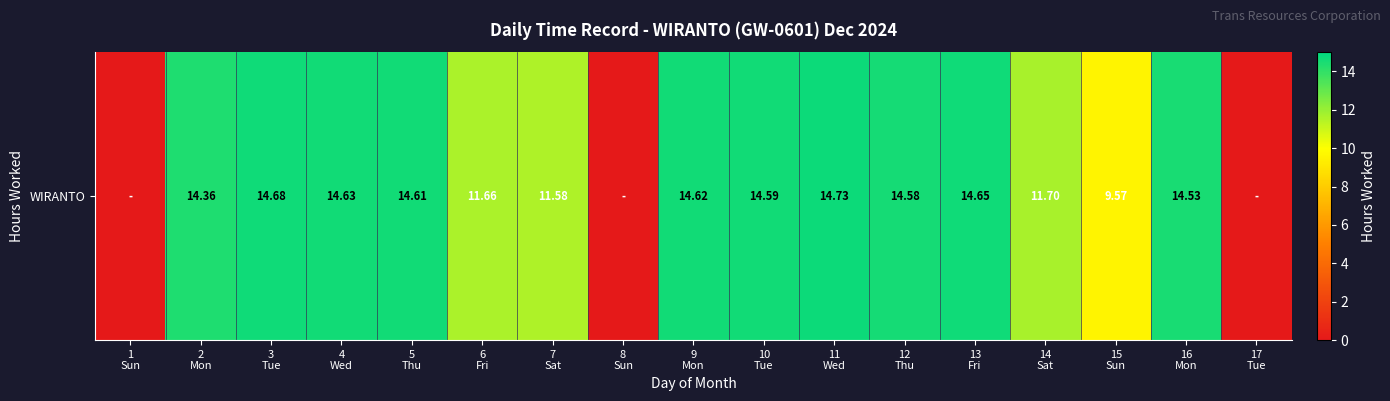

List the labels in order of value, largest first.

11
Wed, 3
Tue, 13
Fri, 4
Wed, 9
Mon, 5
Thu, 10
Tue, 12
Thu, 16
Mon, 2
Mon, 14
Sat, 6
Fri, 7
Sat, 15
Sun, 1
Sun, 8
Sun, 17
Tue